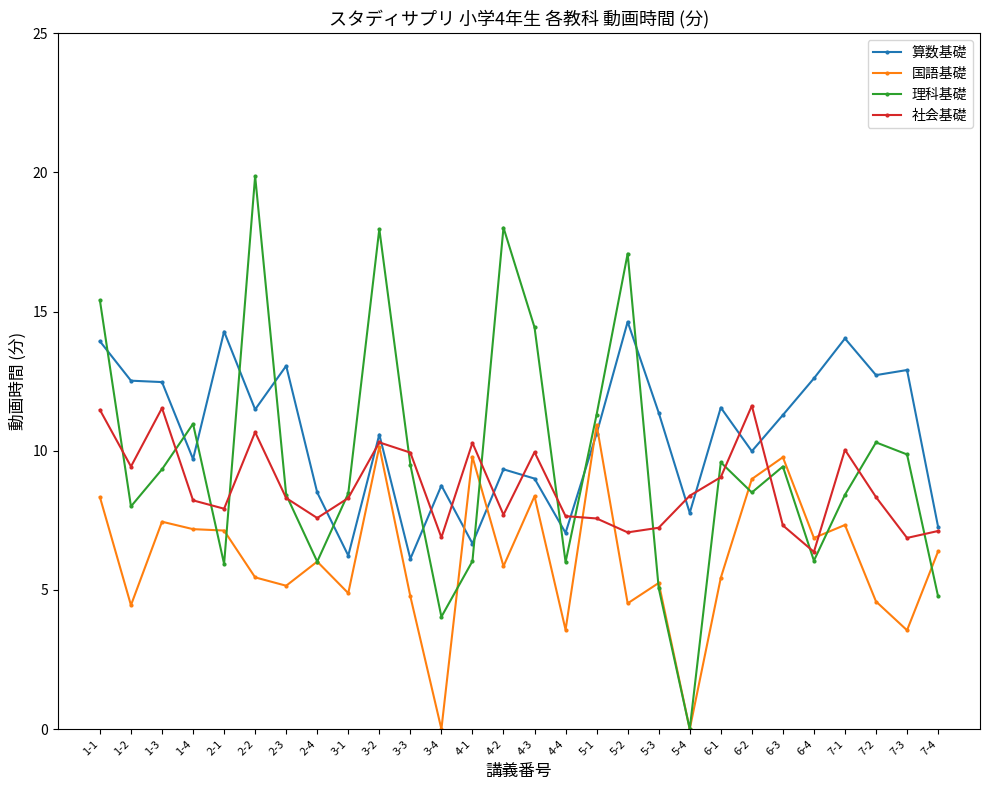

What is the greatest value displayed?

19.9